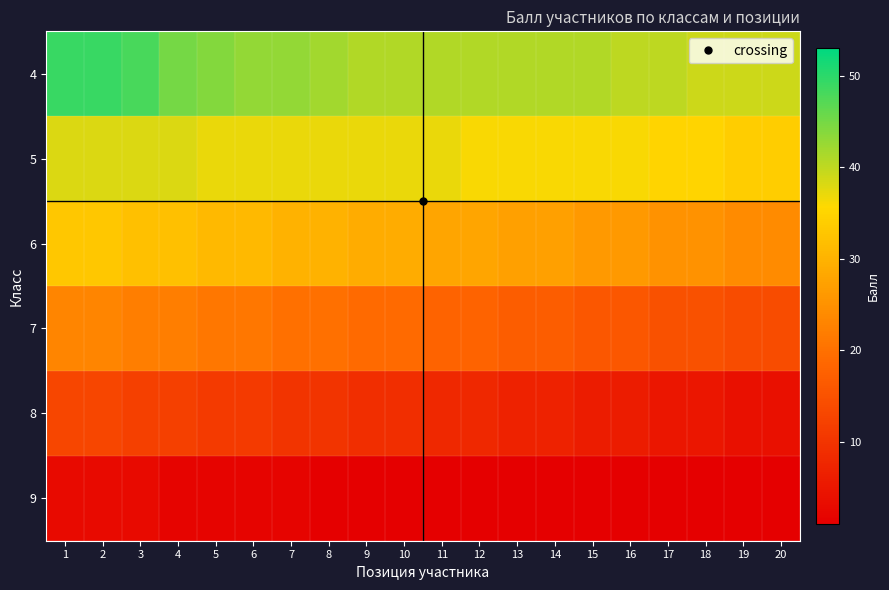

At which category is the sum across all series the highest?

1